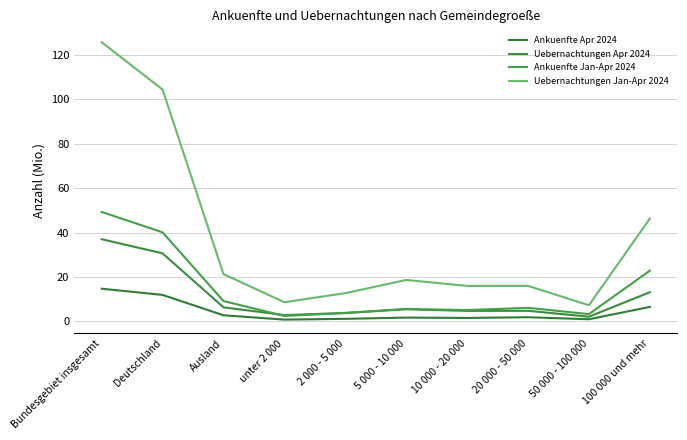

Is it true that Ankuenfte Jan-Apr 2024 equals 3.8 at 2 000 - 5 000?

True